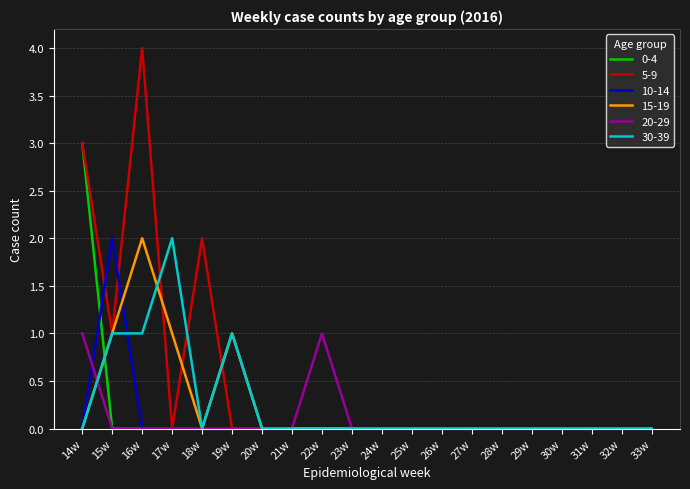

Read the 0-4 value at 14w.

3